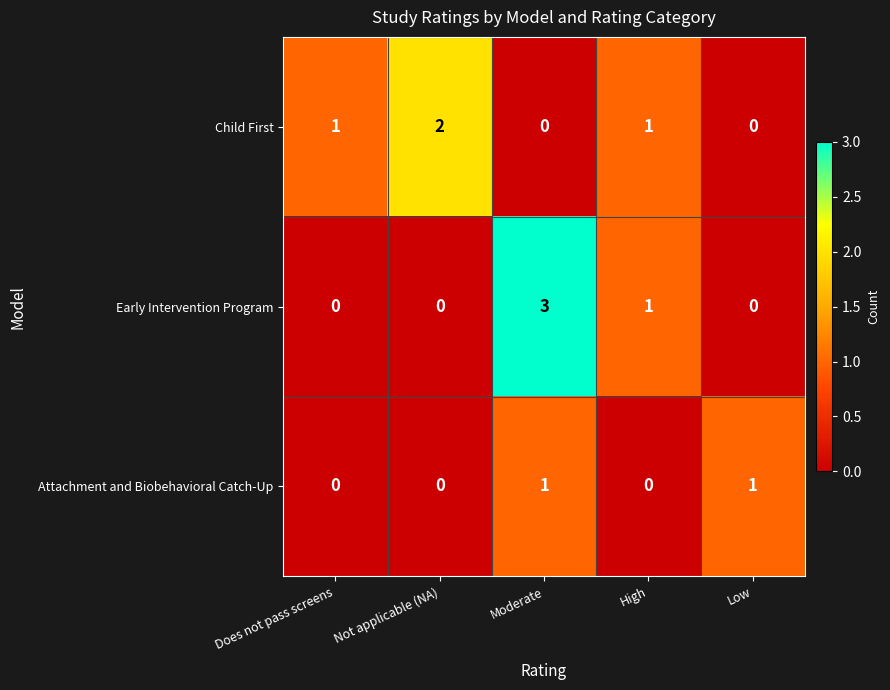

At which category is the sum across all series the highest?

Moderate